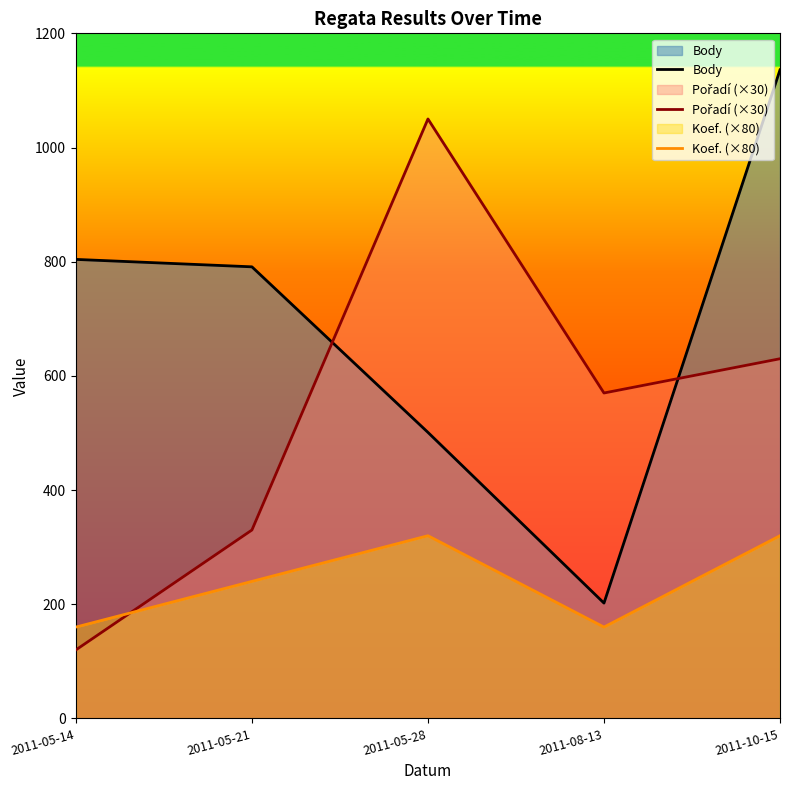

Reading left to right, transcribe all the data shown in this chart.

Body: 2011-05-14=804	2011-05-21=791	2011-05-28=501	2011-08-13=202	2011-10-15=1136
Pořadí (×30): 2011-05-14=120	2011-05-21=330	2011-05-28=1050	2011-08-13=570	2011-10-15=630
Koef. (×80): 2011-05-14=160	2011-05-21=240	2011-05-28=320	2011-08-13=160	2011-10-15=320